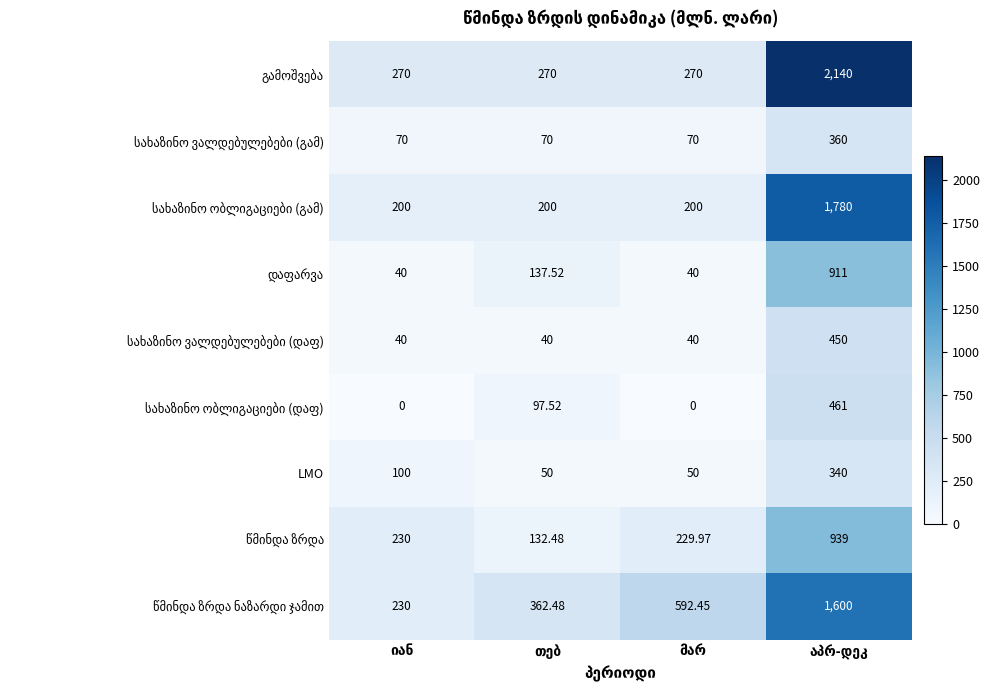

Between თებ and აპრ-დეკ, which is larger?

აპრ-დეკ